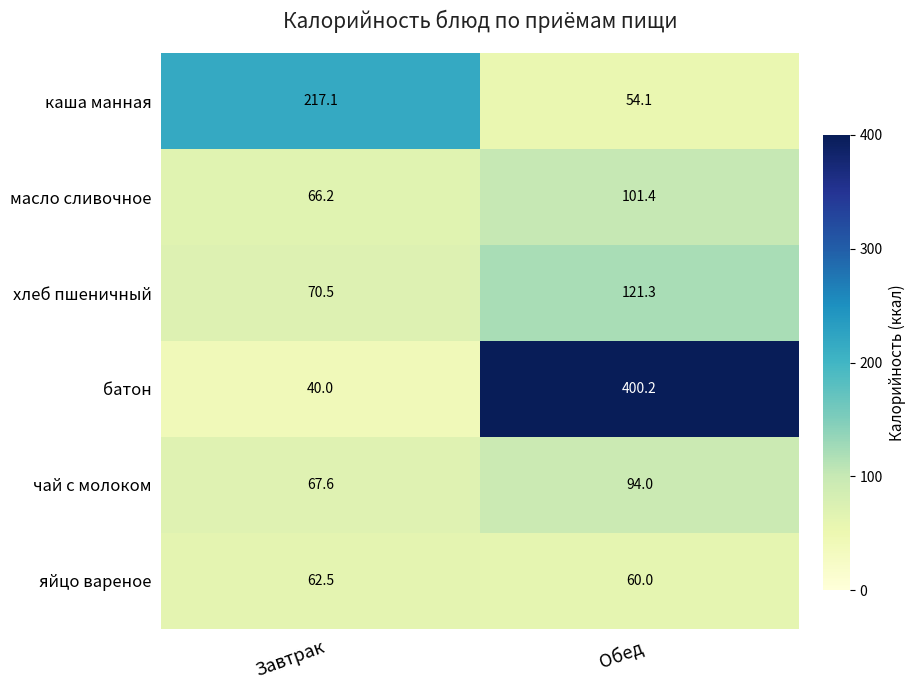

Between Завтрак and Обед, which series saw the biggest shift?

батон